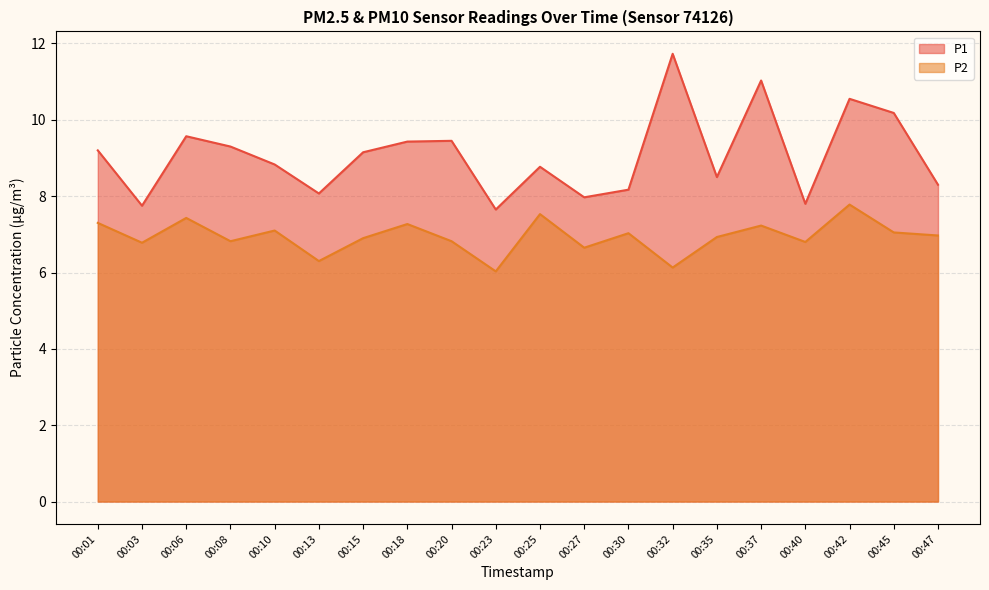

What is the difference between the P2 values at 00:01 and 00:37?

0.1